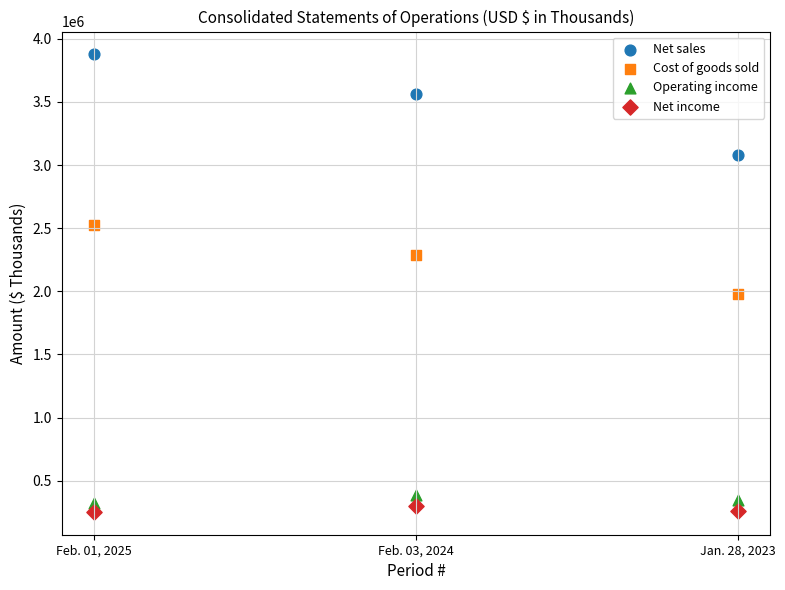

In the Net sales series, what Y value is closest to 3476417?

3559369